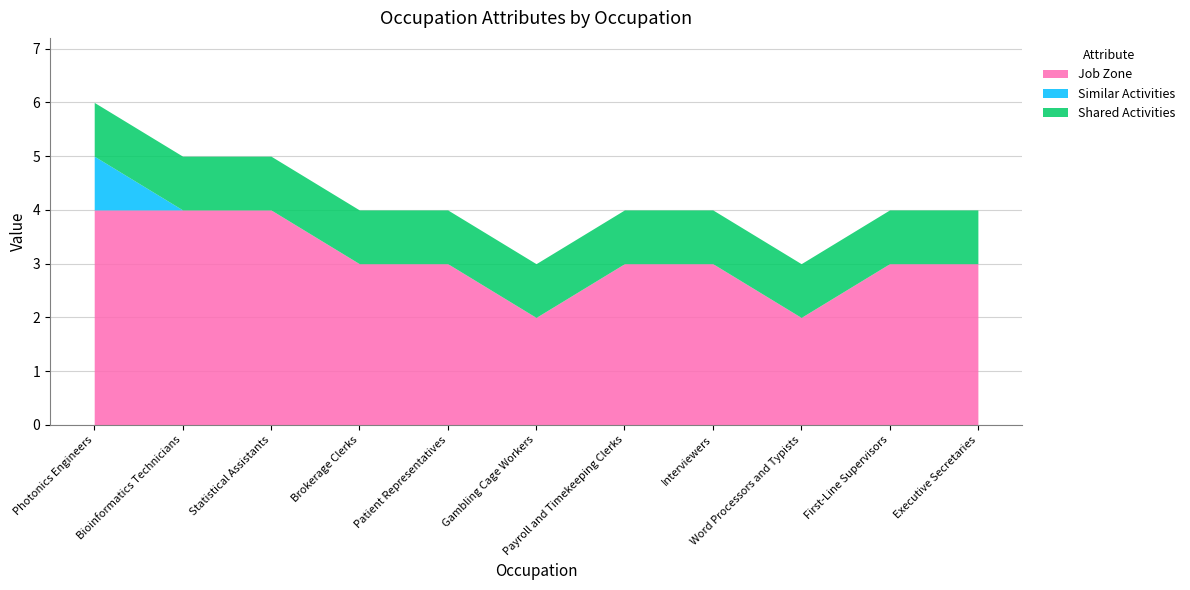

The value of Similar Activities at Payroll and Timekeeping Clerks is 0. True or false?

True